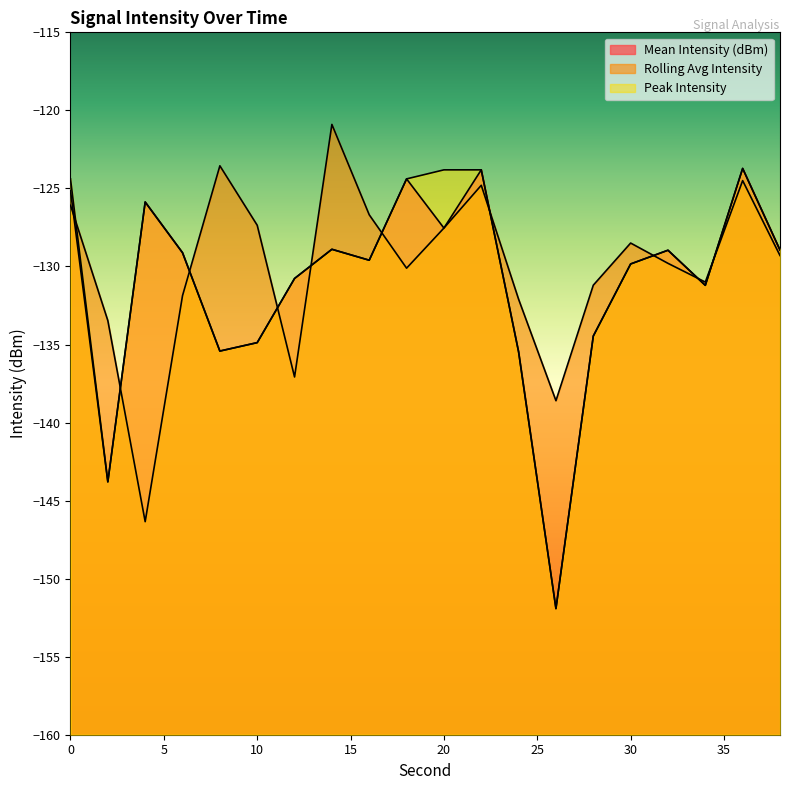

At which label is Peak Intensity closest to -137?

24